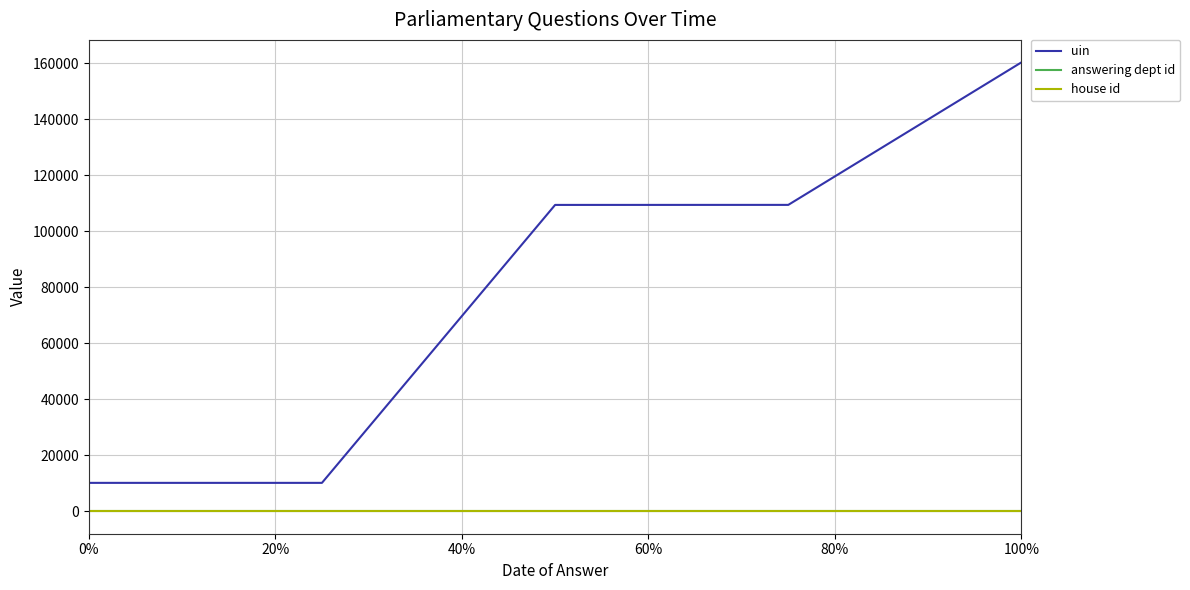

How many lines are shown in the chart?

3